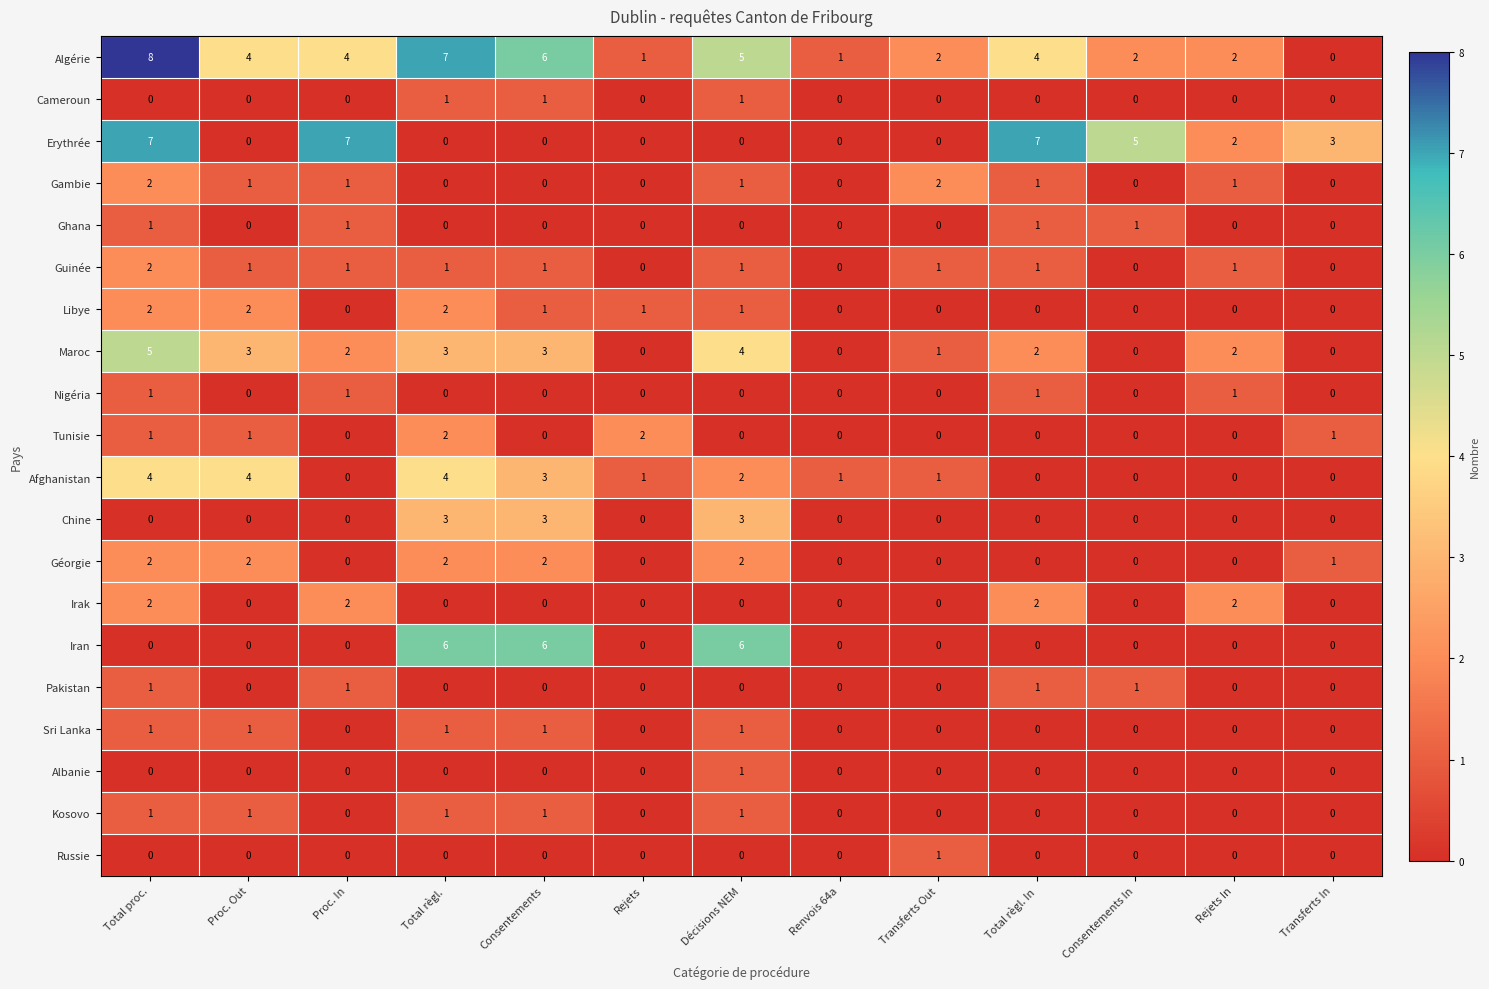

At which category does the chart reach its peak across all series?

Total proc.